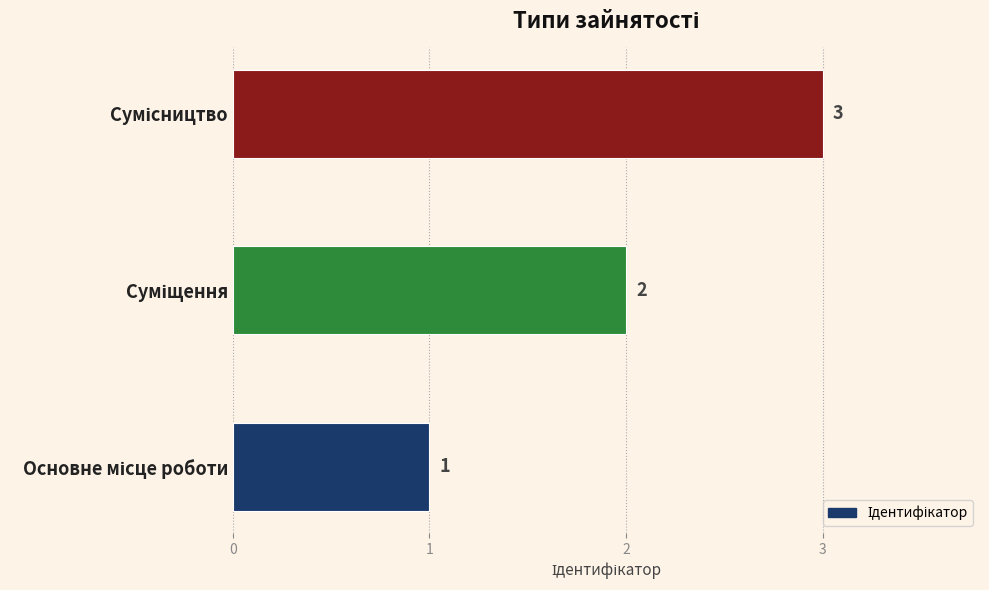

Count the values in the range 1 to 3.

3